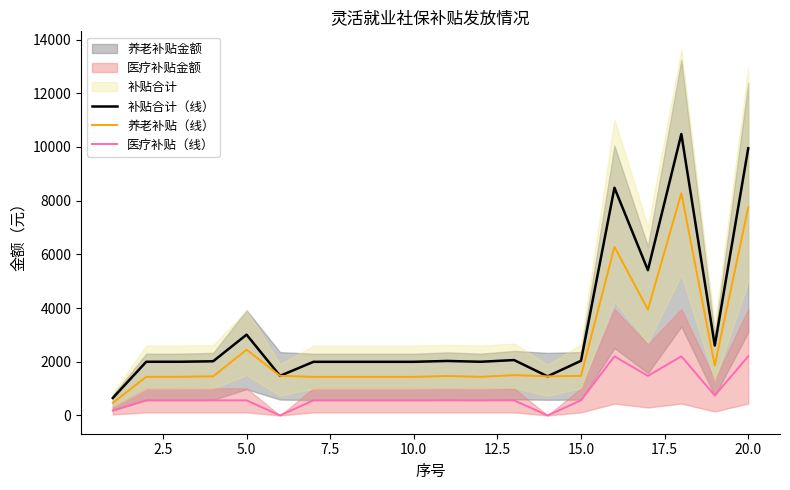

What is the minimum value for 补贴合计（线）?

650